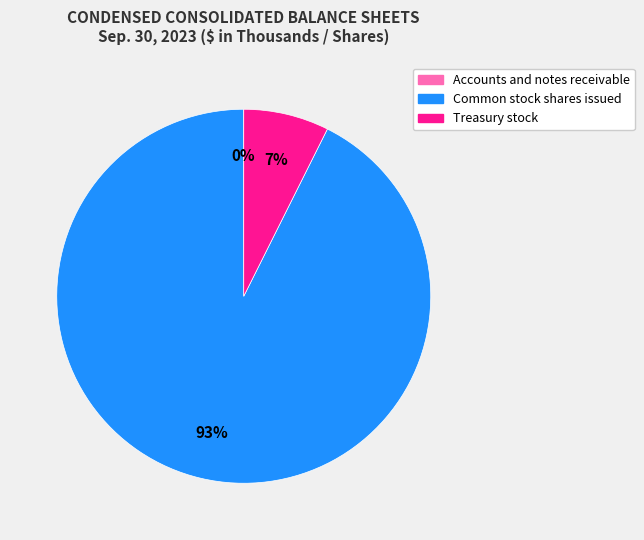

What is the majority slice?

Common stock shares issued